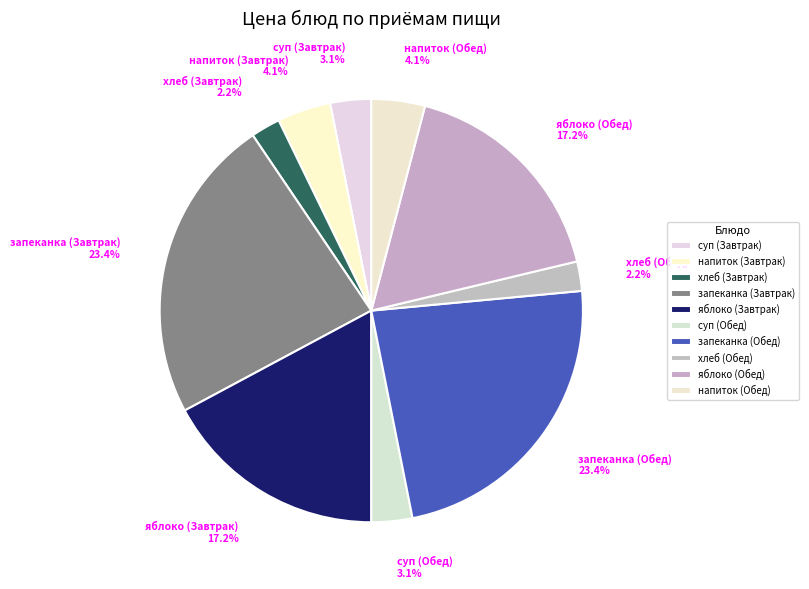

Count the number of slices in the pie.

10